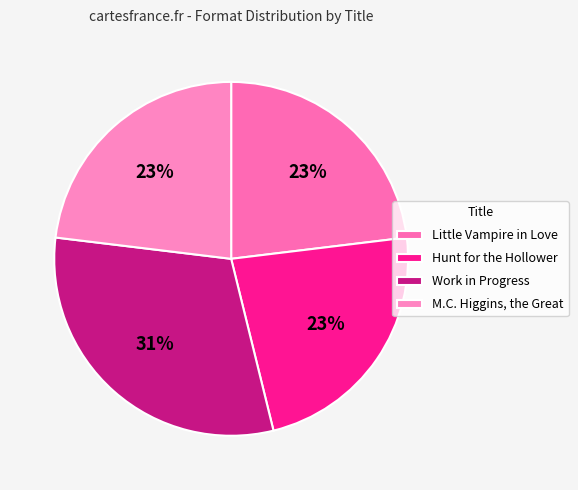

What percentage is the M.C. Higgins, the Great slice, to the nearest percent?

23%